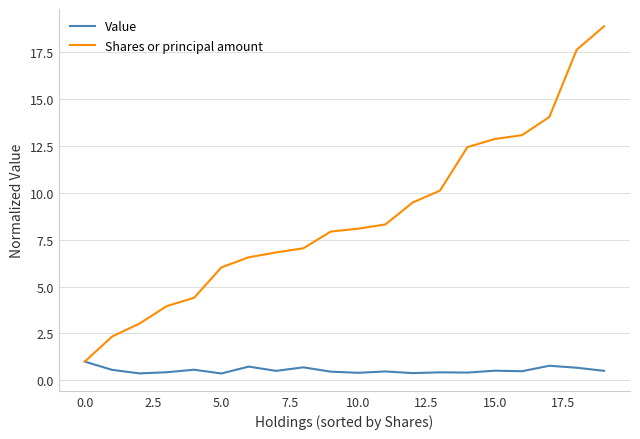

List the series in order of their peak value, highest first.

Shares or principal amount, Value